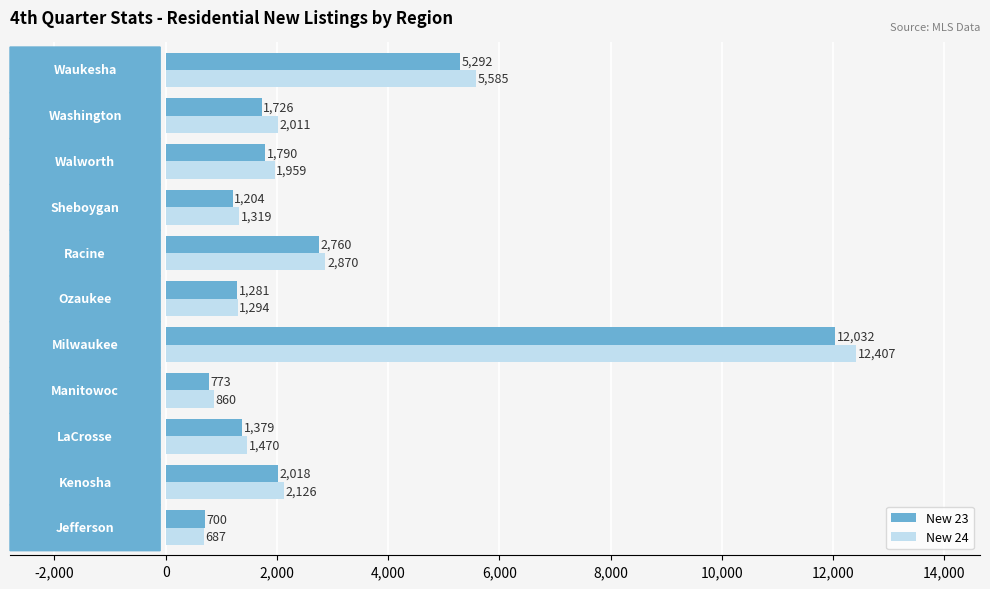

Which series has the largest range (max minus min)?

New 24